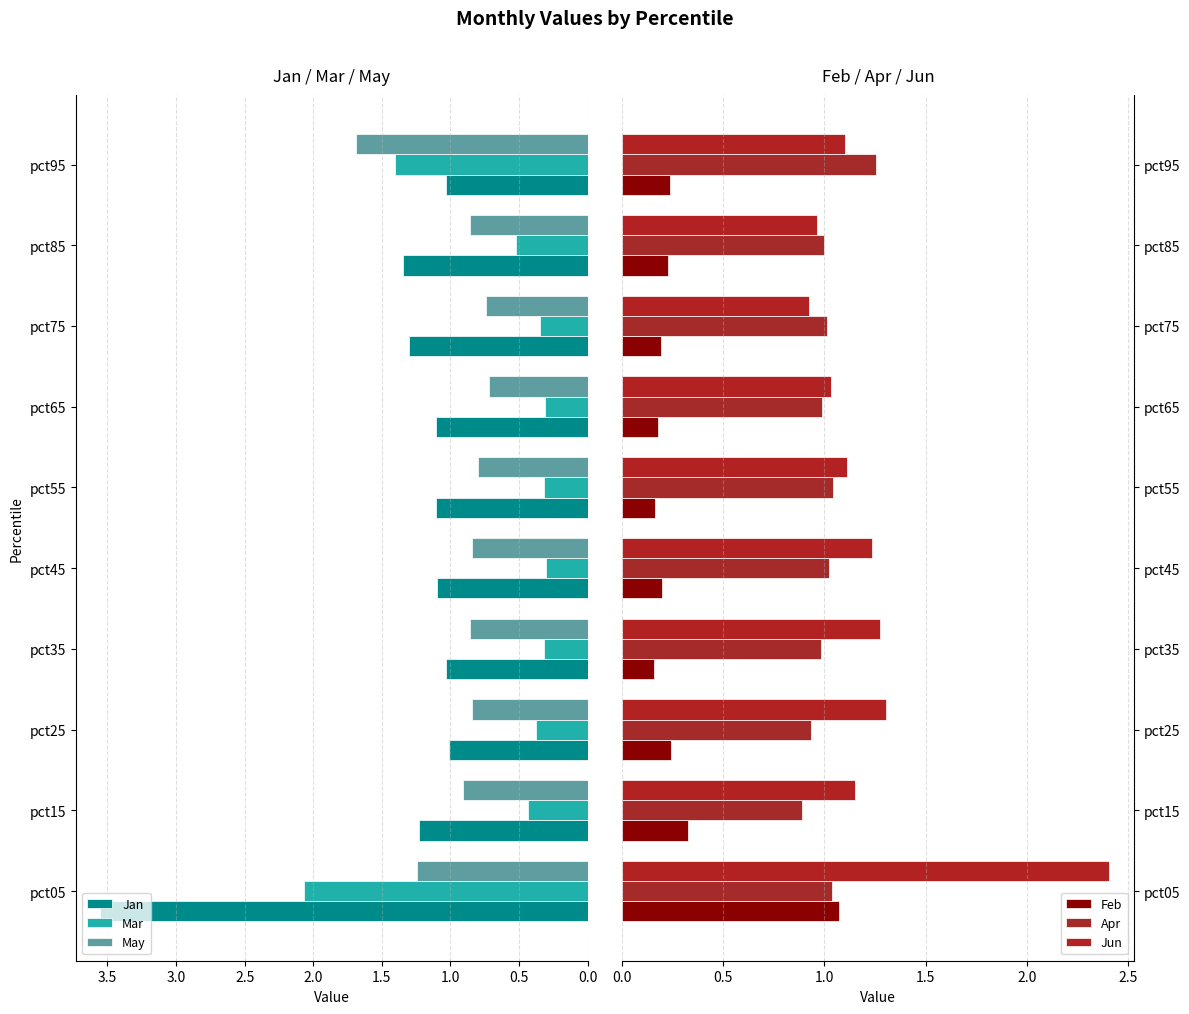

What is the sum of the Mar values at pct05 and pct45?

2.4